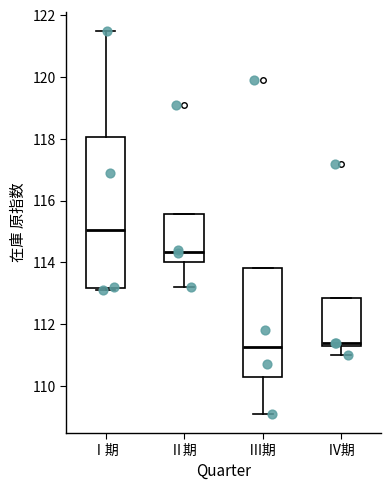

Where is the upper edge of the box for Ⅳ期 on the y-axis? The values are not printed on the chart, so give them approximately, as read against the axis.

112.8